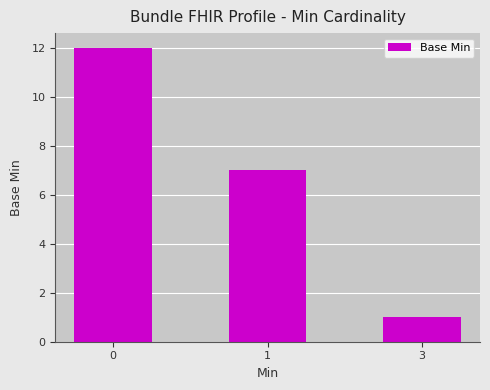

The value at 1 is 4. True or false?

False